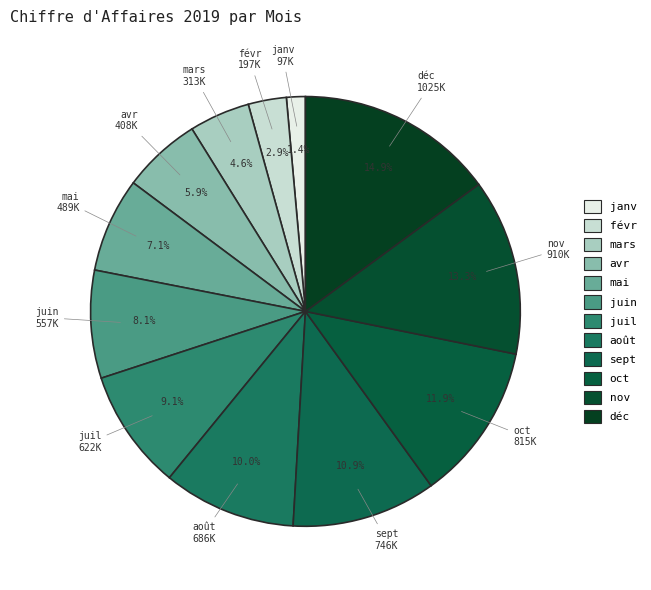

Rank the categories by value from highest to lowest.

déc, nov, oct, sept, août, juil, juin, mai, avr, mars, févr, janv